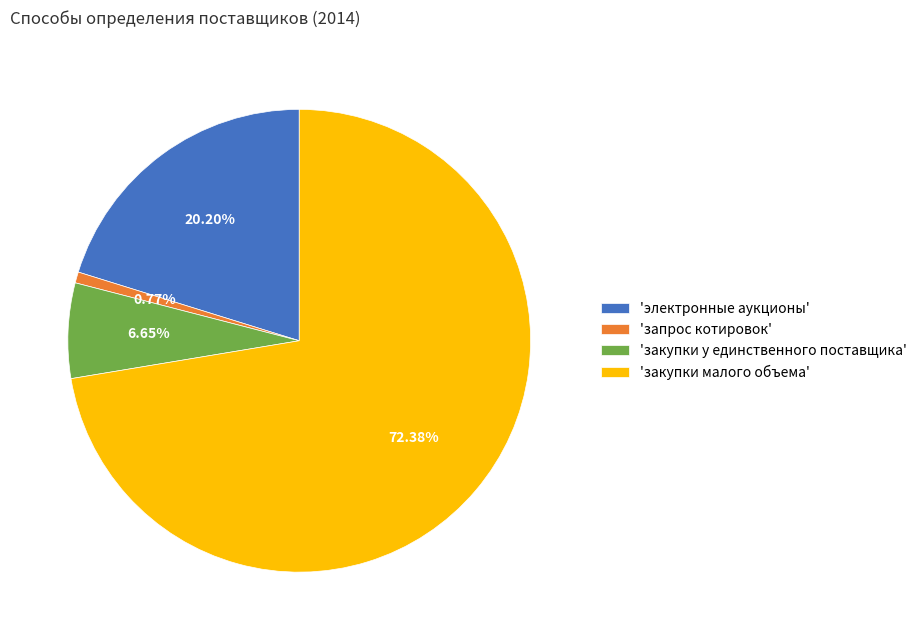

How many segments does this pie chart have?

4